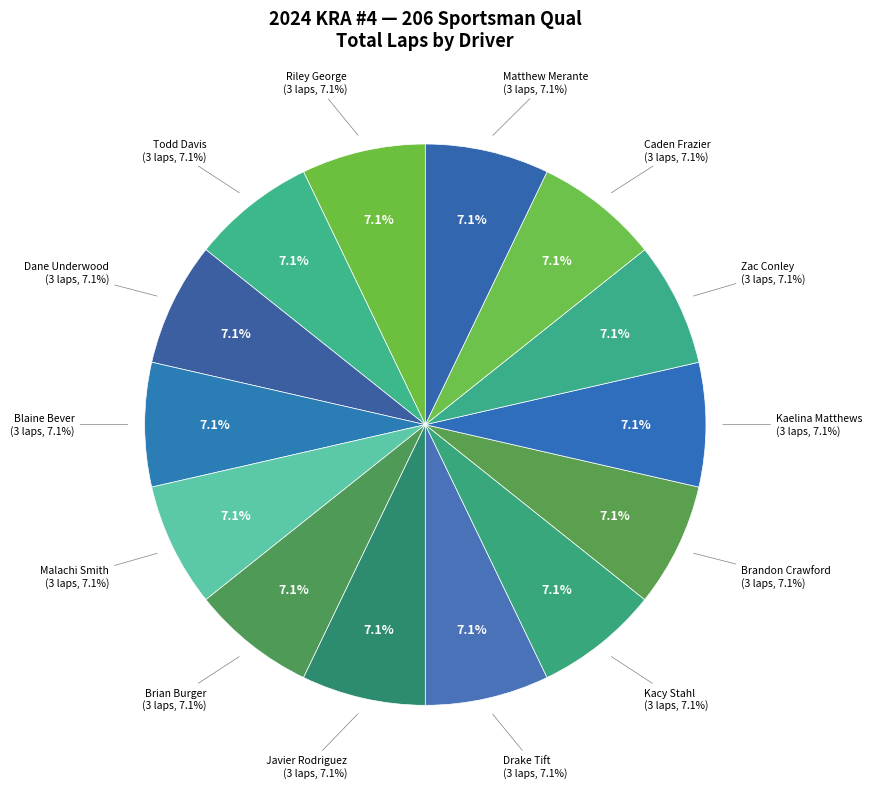

Does Kacy Stahl (#34) represent more than half of the total?

No